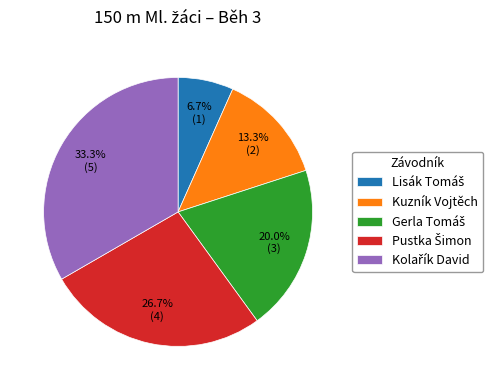

What portion of the pie excludes Kuzník Vojtěch?

86.7%